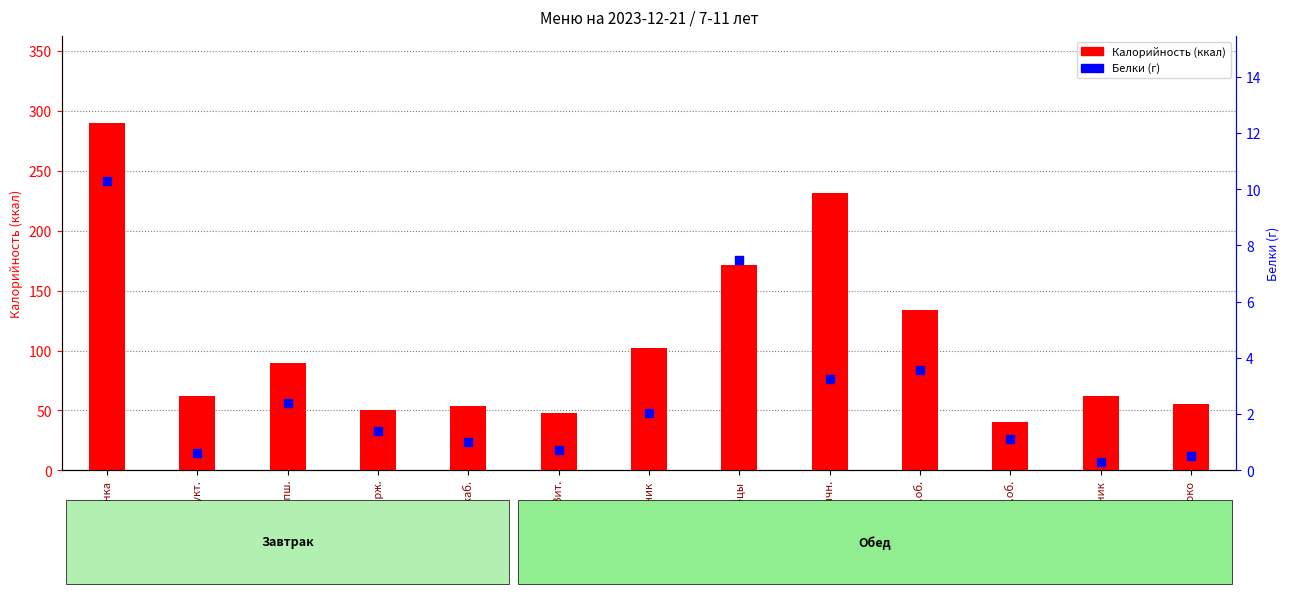

At how many categories does at least one series exceed 51?

10